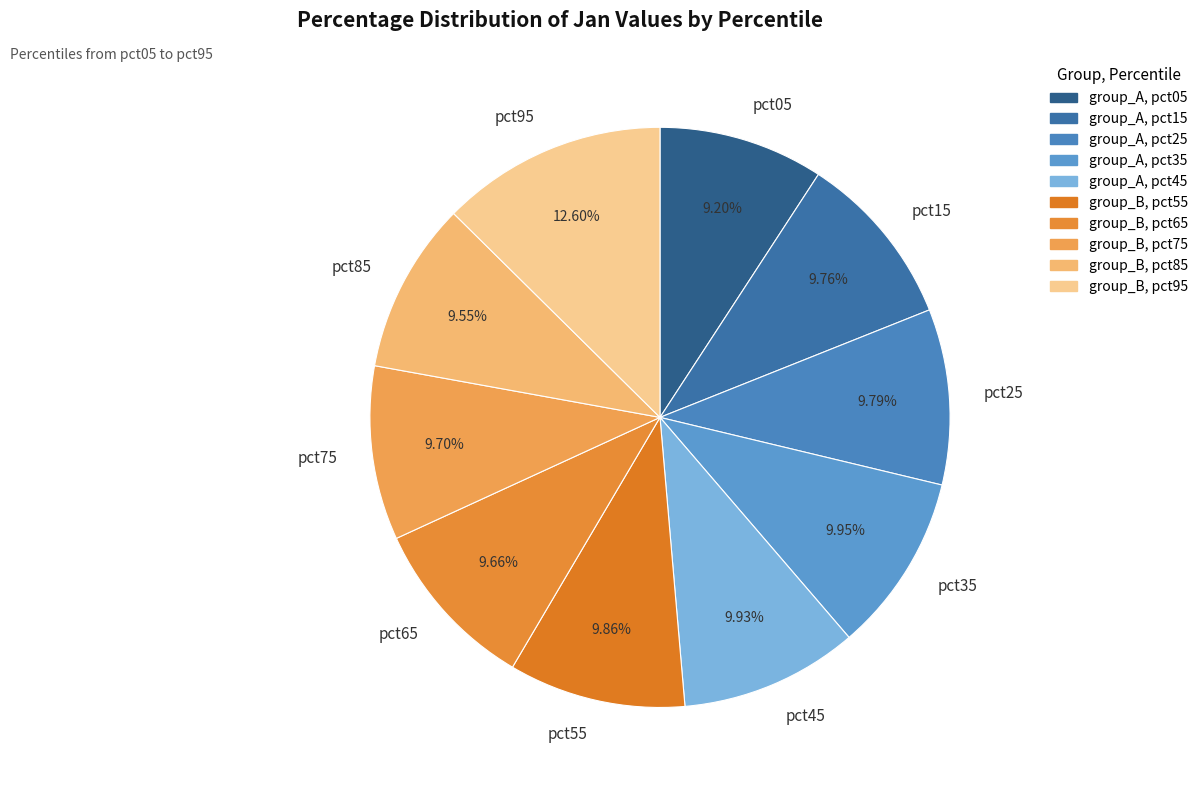

Does any single category account for the majority?

No